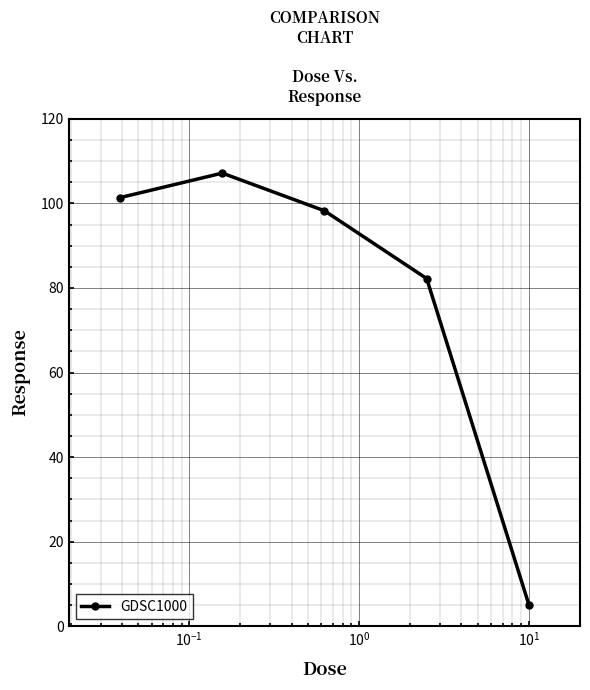

What is the smallest value displayed?

5.1